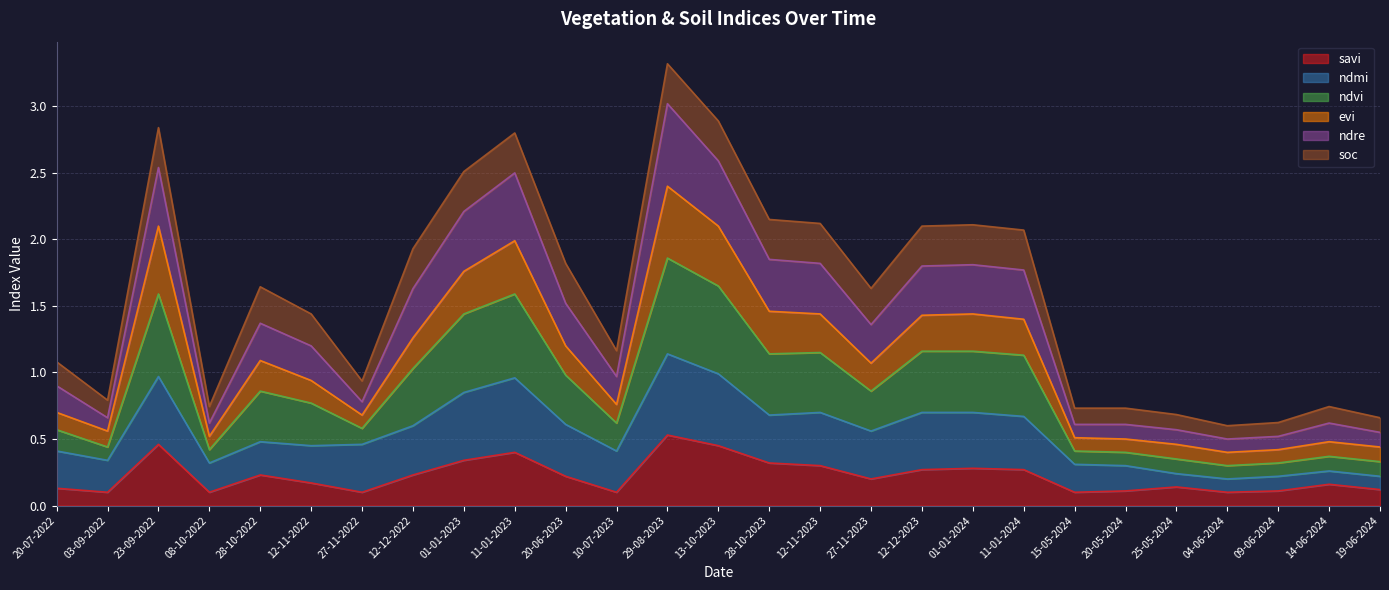

Which category has the highest value across all series?

29-08-2023